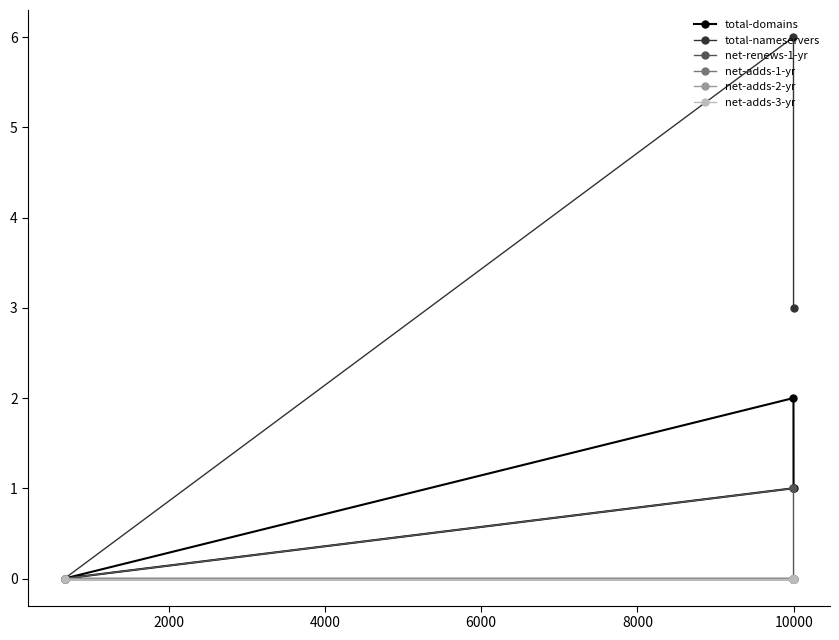

Which series has the largest range (max minus min)?

total-nameservers